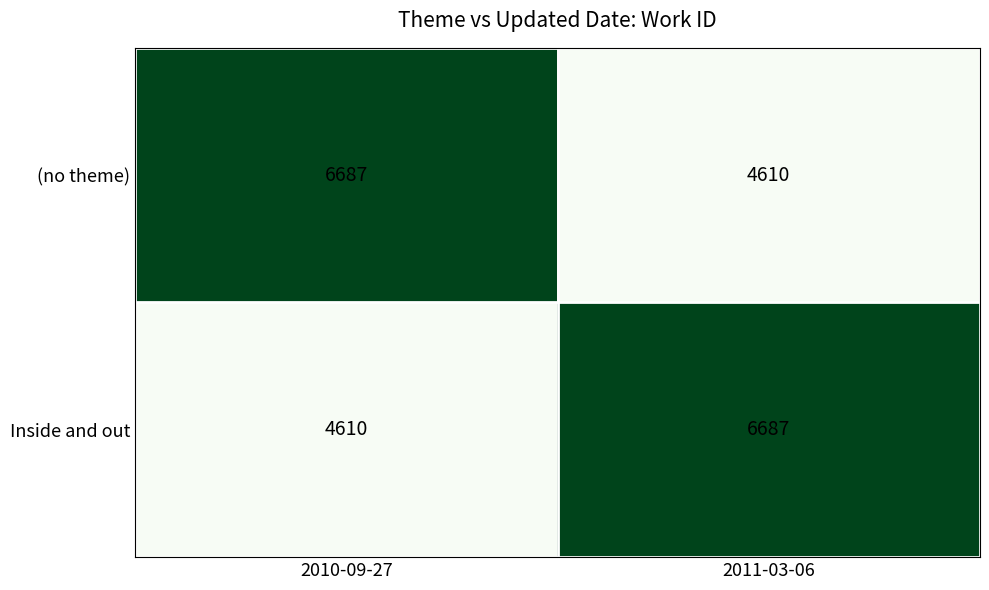

What is the greatest value displayed?

6687